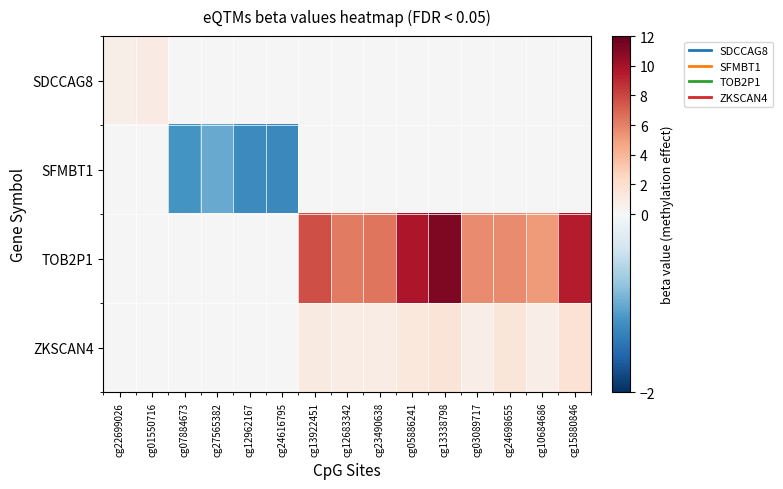

Which label corresponds to the smallest value in the chart?

cg24616795